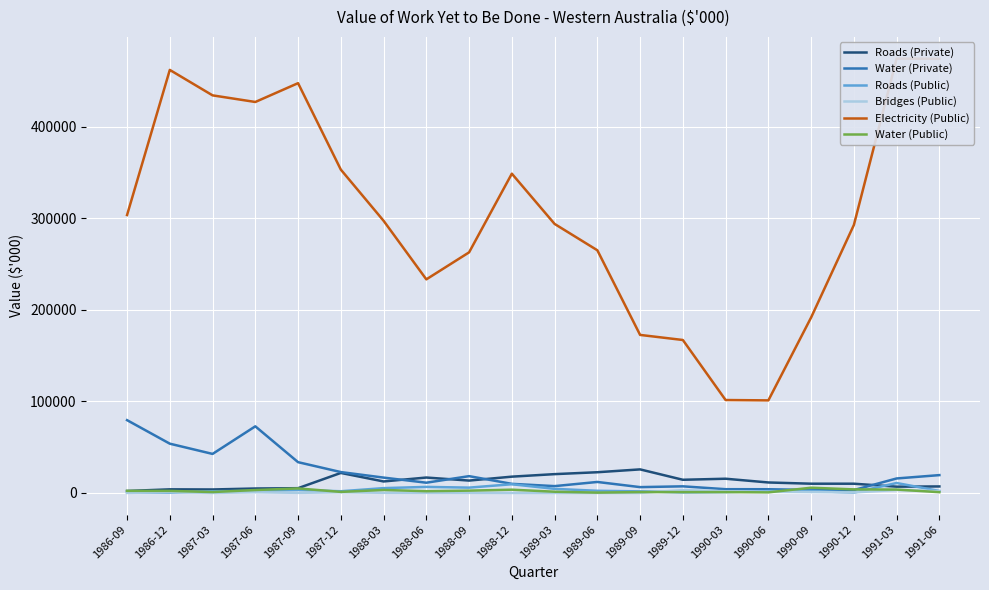

How many categories are shown in the chart?

20